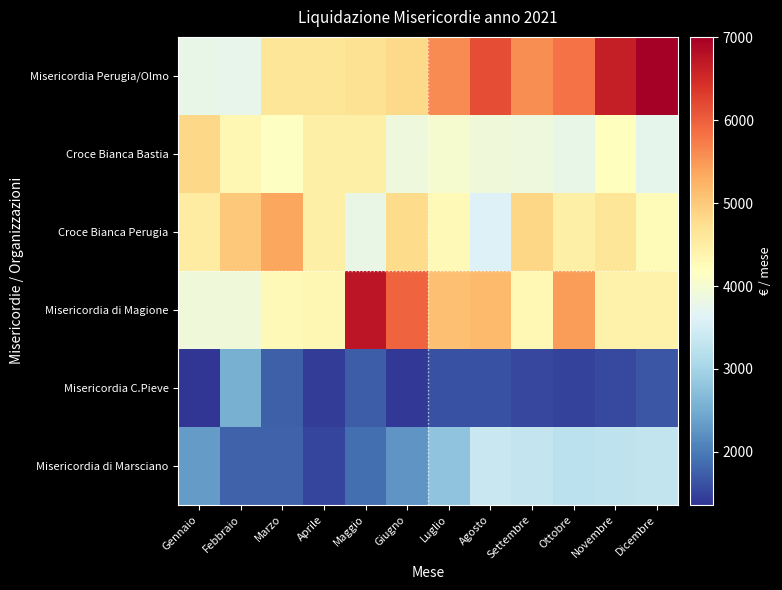

Between Novembre and Gennaio, which is larger?

Novembre